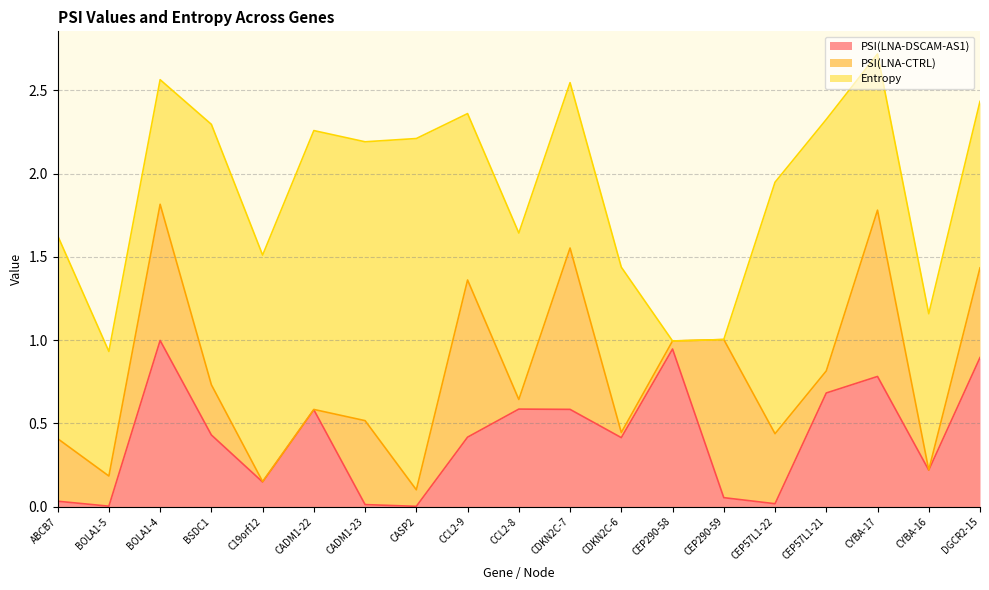

Where do PSI(LNA-CTRL) and Entropy first cross each other?

BOLA1-5 and BOLA1-4